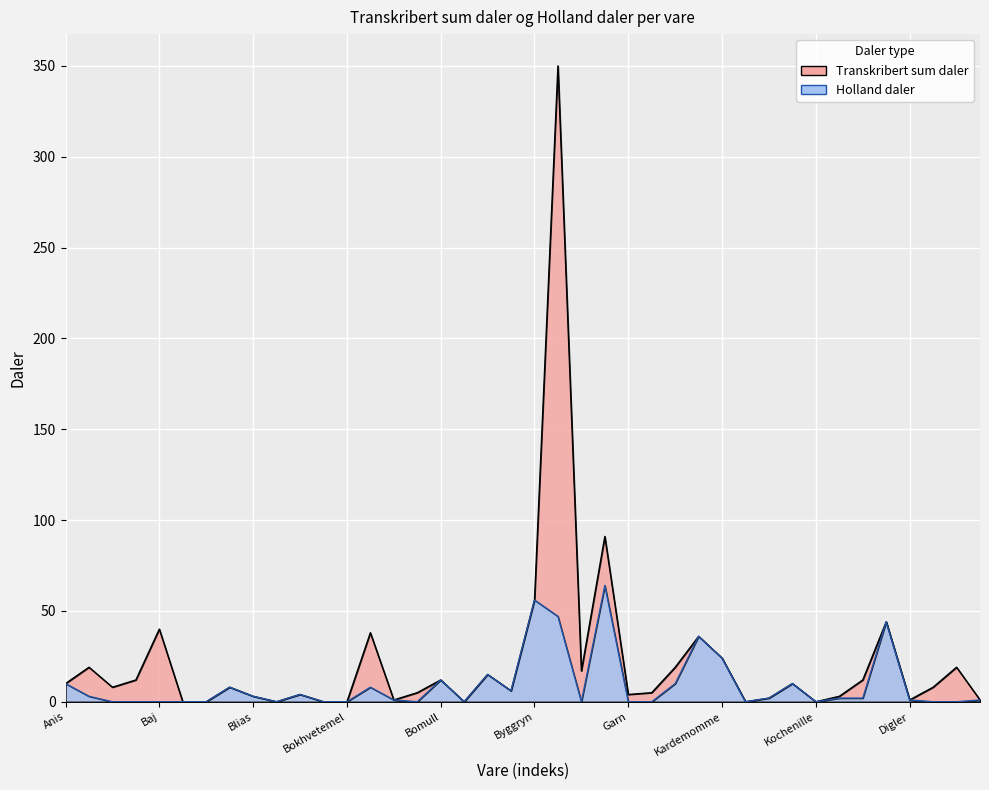

At which label does Transkribert sum daler first exceed 8?

Anis